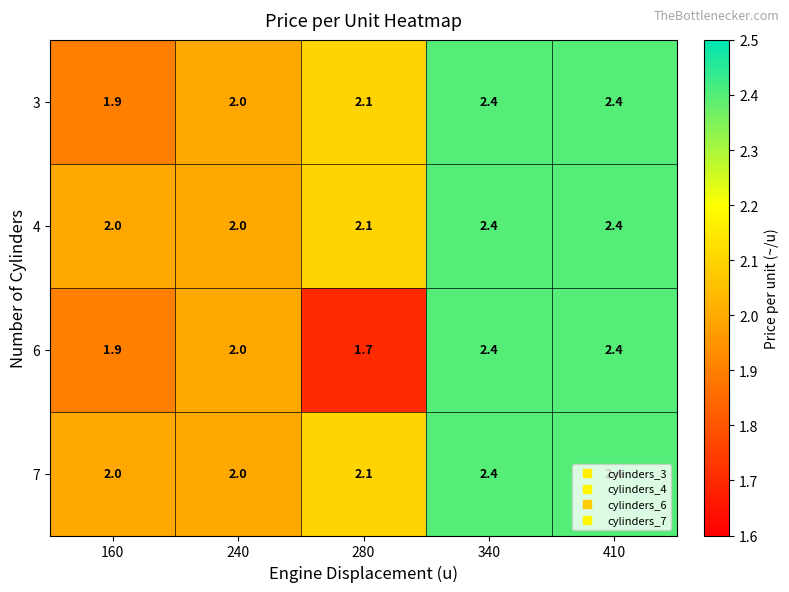

What is the sum of the 6 values at 240 and 160?

3.9